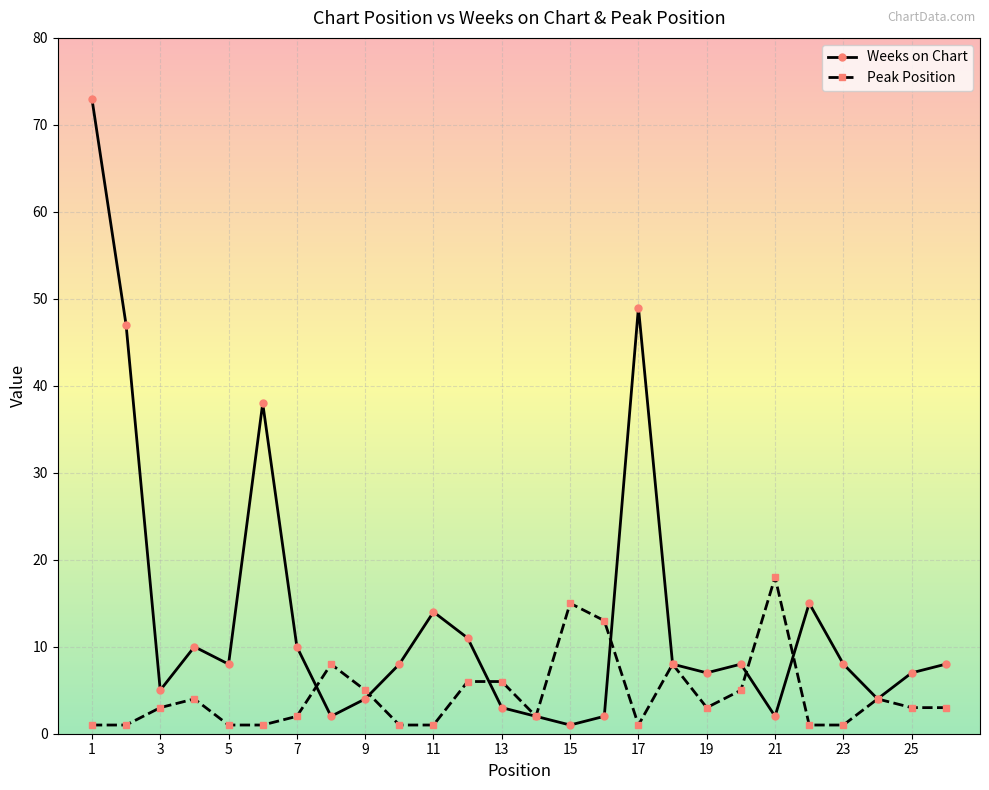

Which series has the widest spread of values?

Weeks on Chart